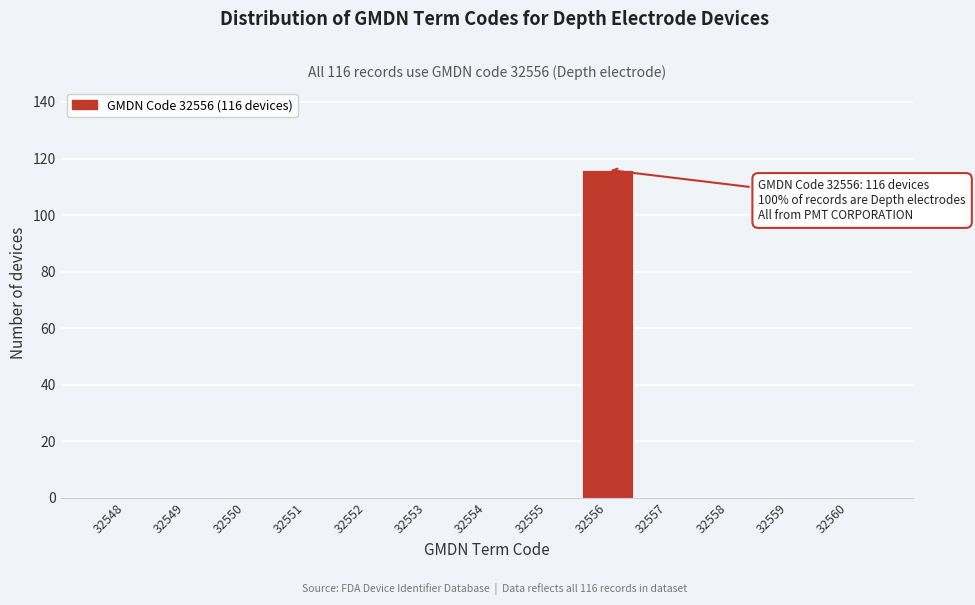

Reading left to right, what are all the values shown in this chart?

32548=0	32549=0	32550=0	32551=0	32552=0	32553=0	32554=0	32555=0	32556=116	32557=0	32558=0	32559=0	32560=0